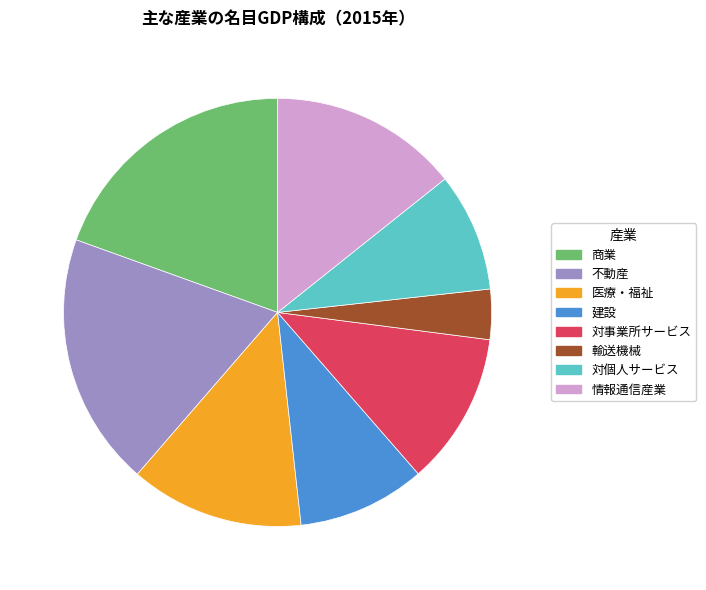

Is 不動産 the majority of the pie?

No